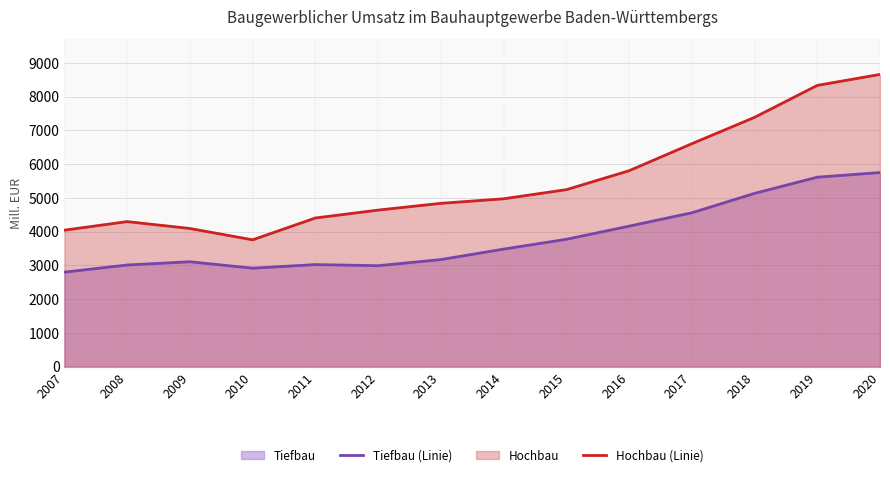

What is the difference between the Hochbau (Linie) values at 2008 and 2014?

676